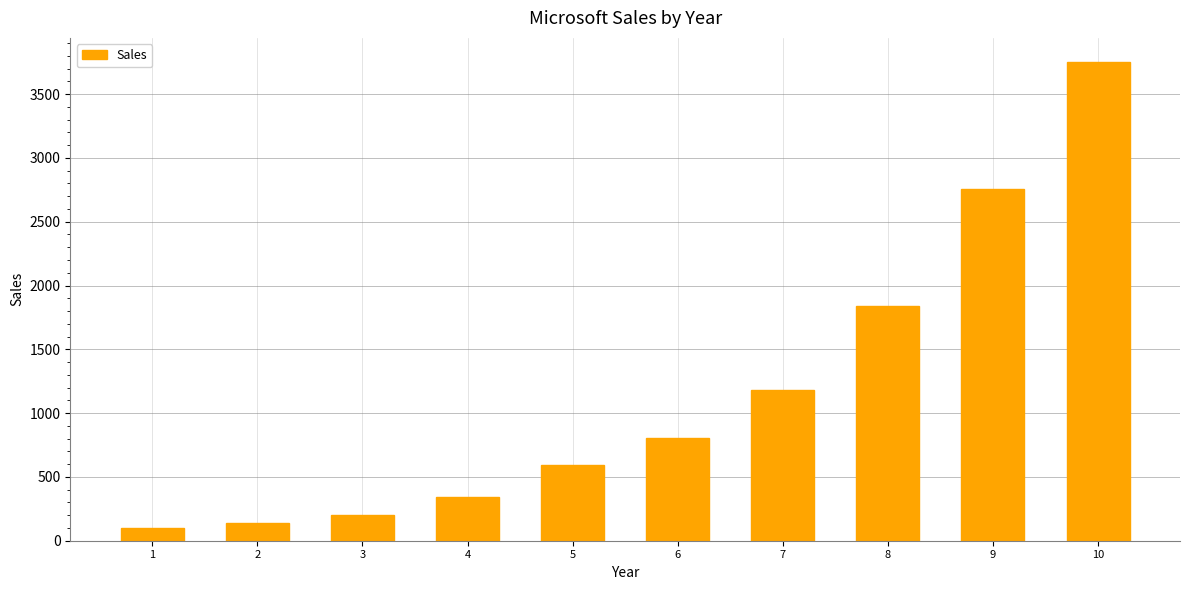

Where is the data nearest to the value 1925?

8